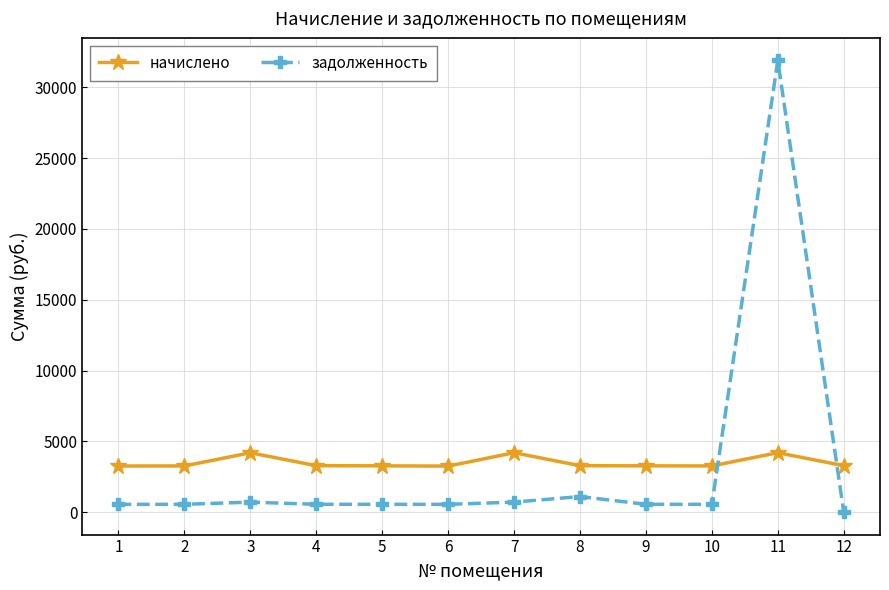

What are all the series names shown in the legend?

начислено, задолженность